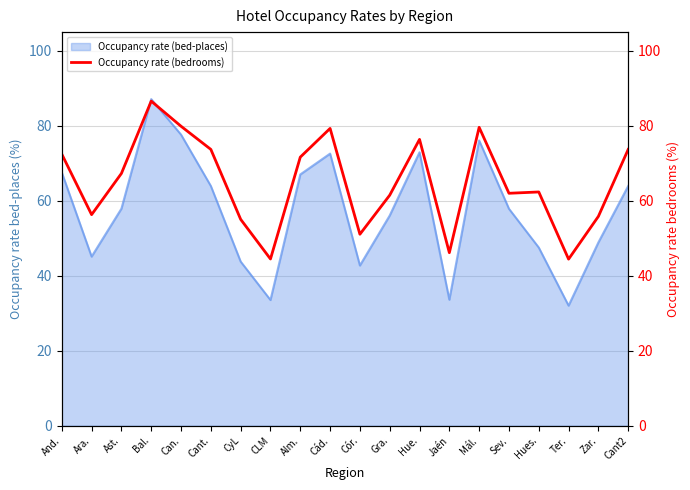

Read the Occupancy rate (bed-places) value at CyL.

43.8